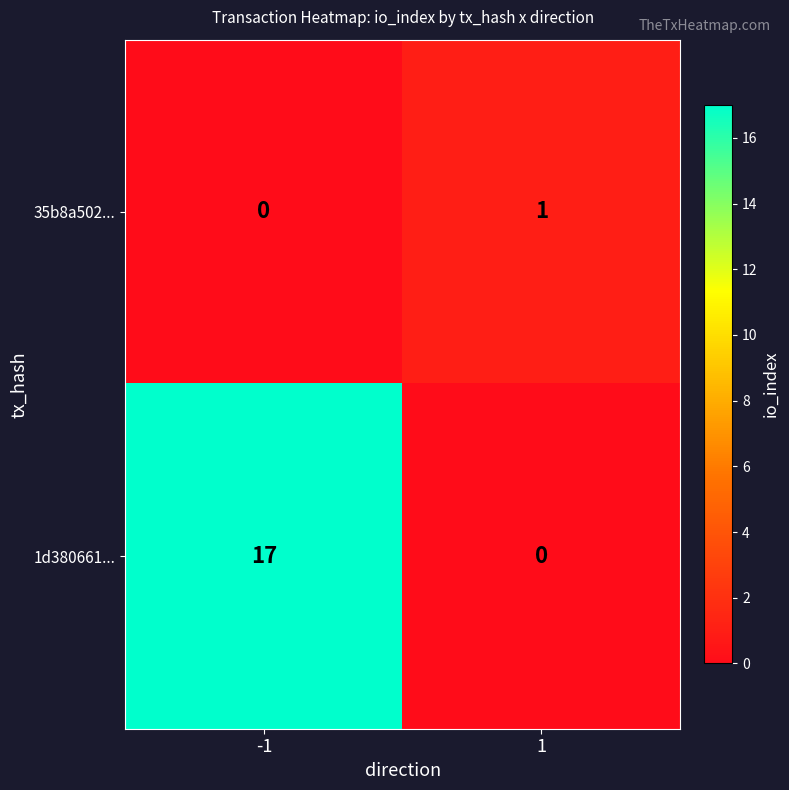

Reading right to left, extract all data points from this chart.

35b8a502...: 1	0
1d380661...: 0	17